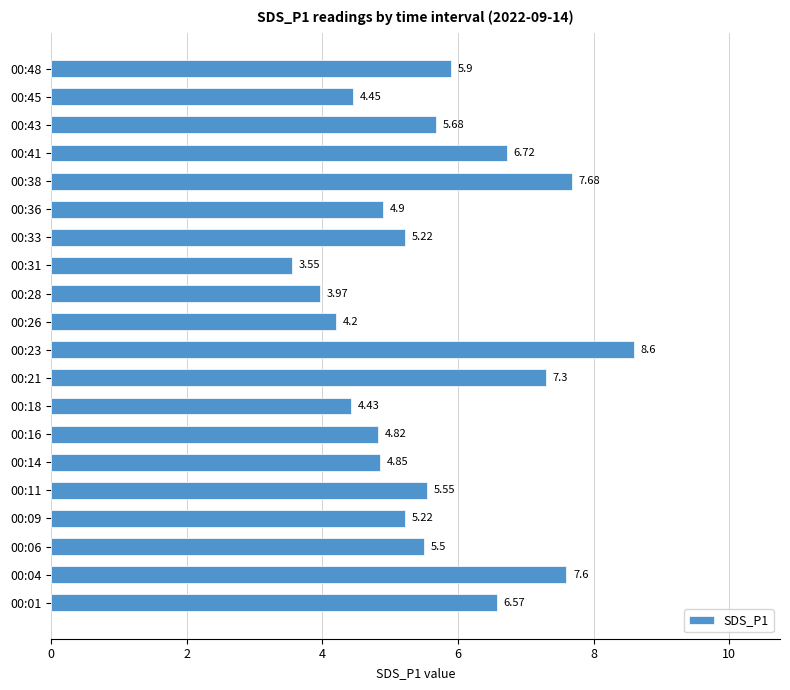

Which label corresponds to the smallest value in the chart?

00:31